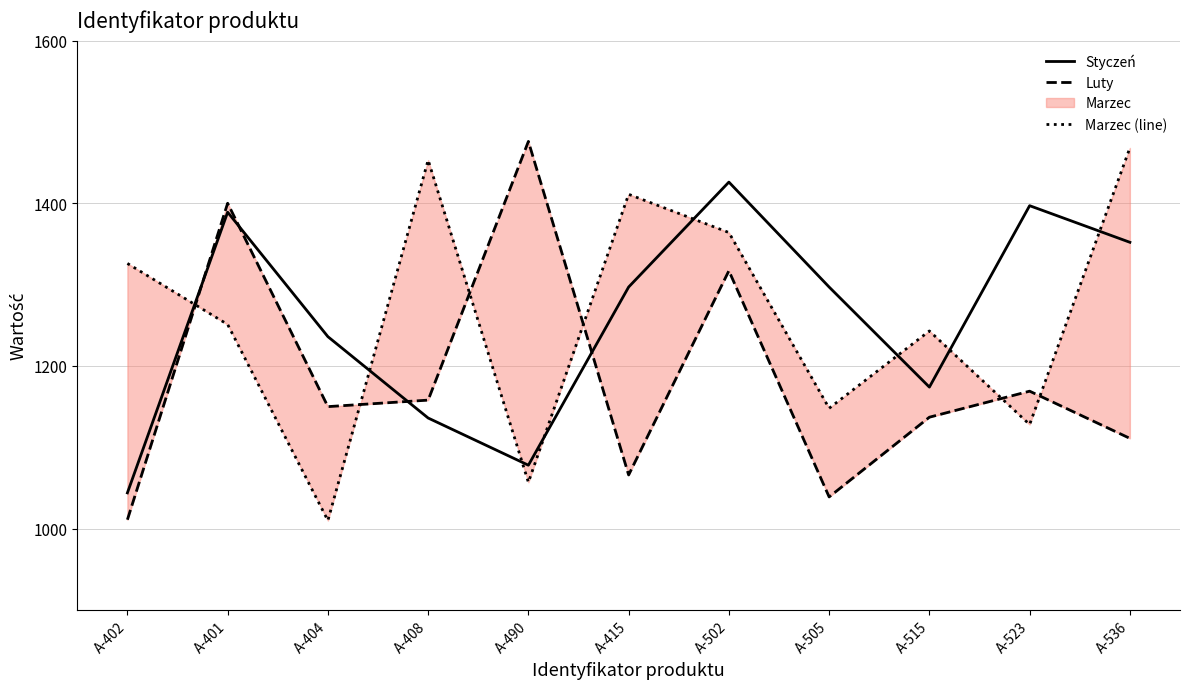

At how many categories does at least one series exceed 1139?

11